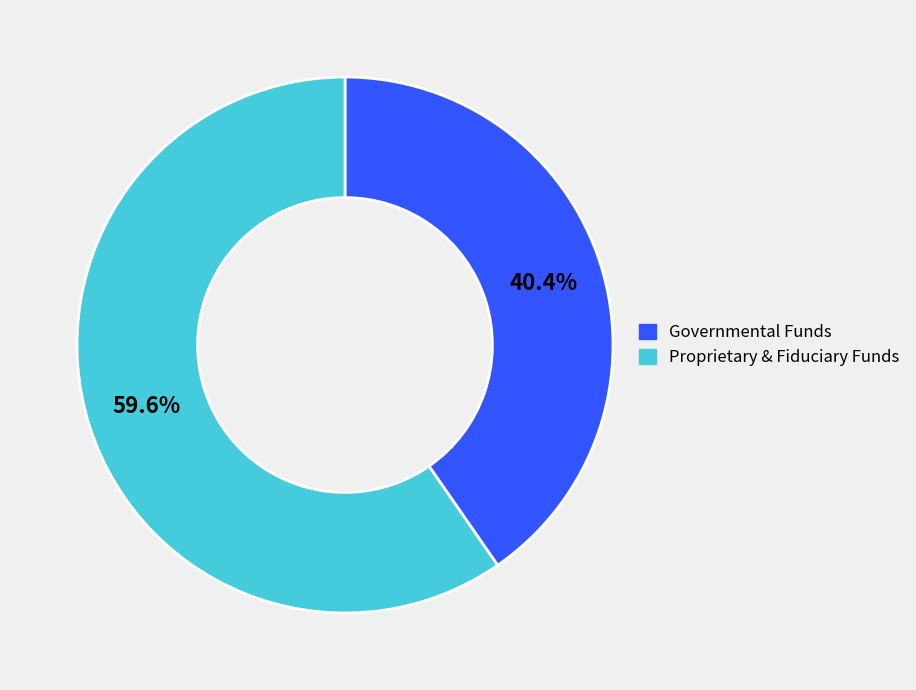

To the nearest percent, what is the difference between the largest and smallest slice percentages?

19%